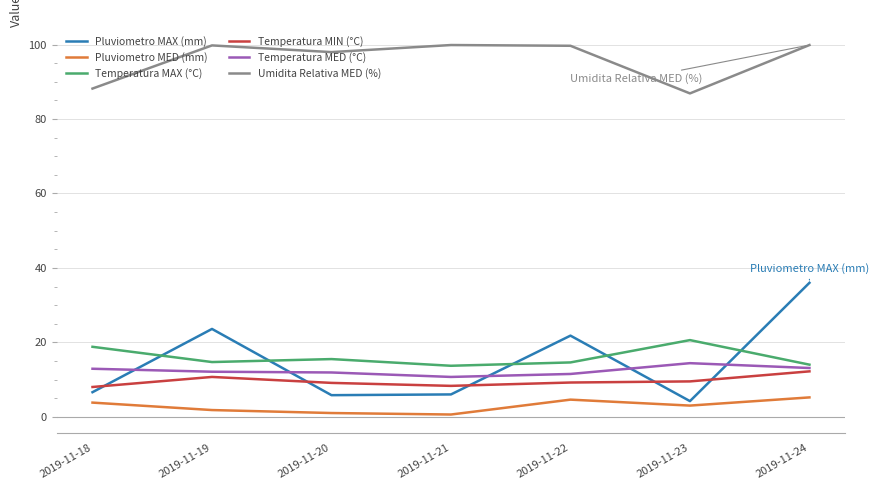

Which series has the largest range (max minus min)?

Pluviometro MAX (mm)